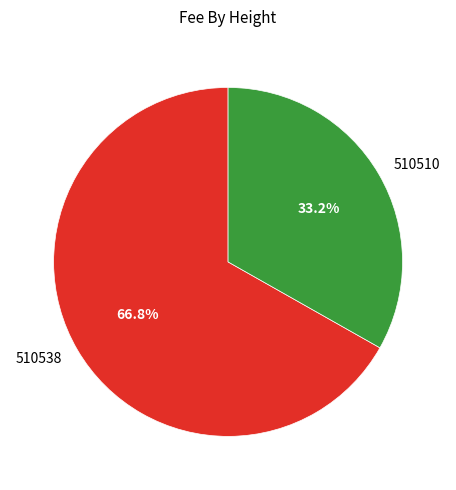

Is there any slice that represents more than half of the pie?

Yes